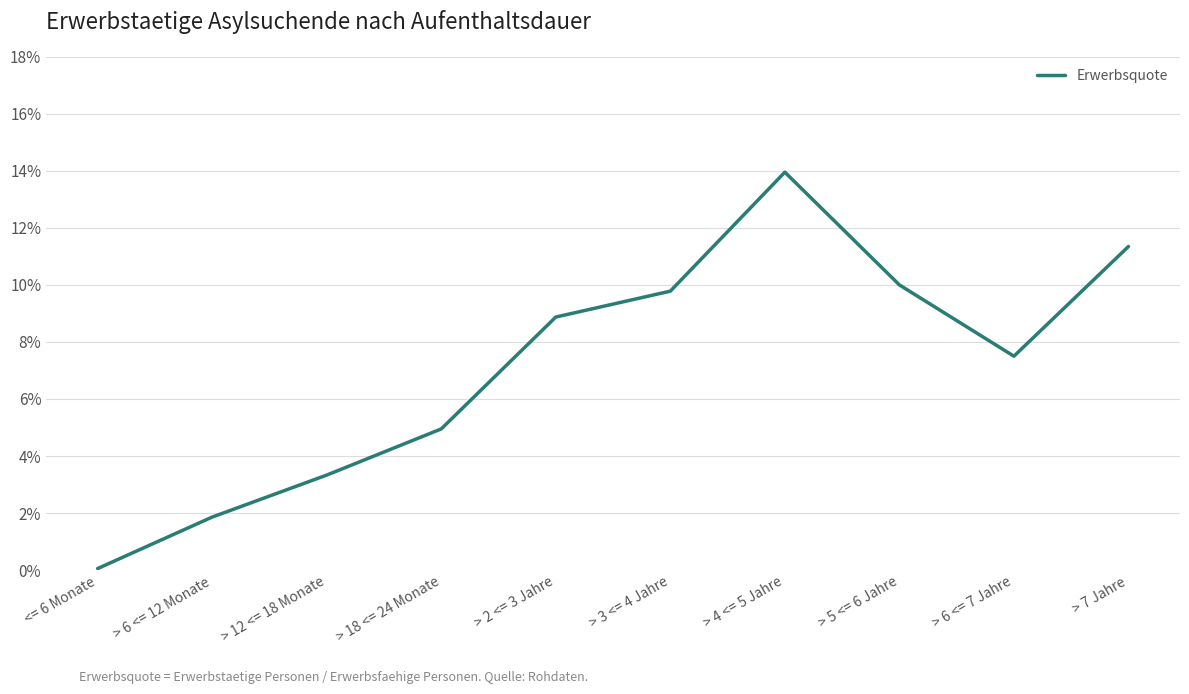

Is this an area chart (filled region under the line)?

No